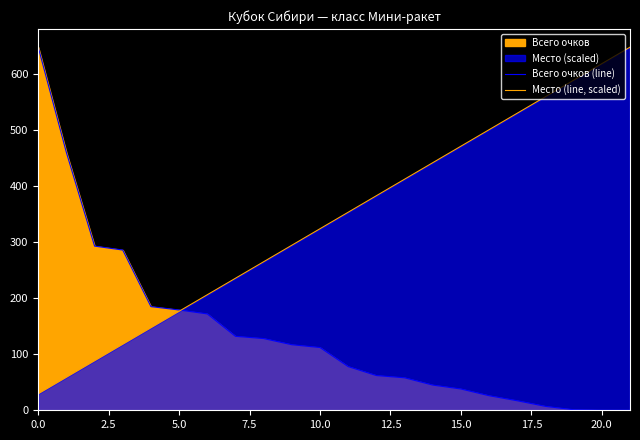

The value of Всего очков (line) at 17 is 17.0. True or false?

True